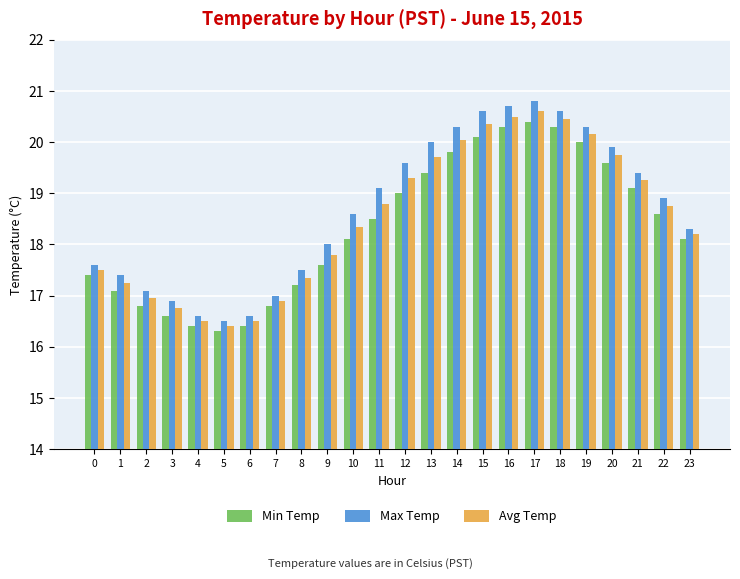

List the series in order of their peak value, highest first.

Max Temp, Avg Temp, Min Temp